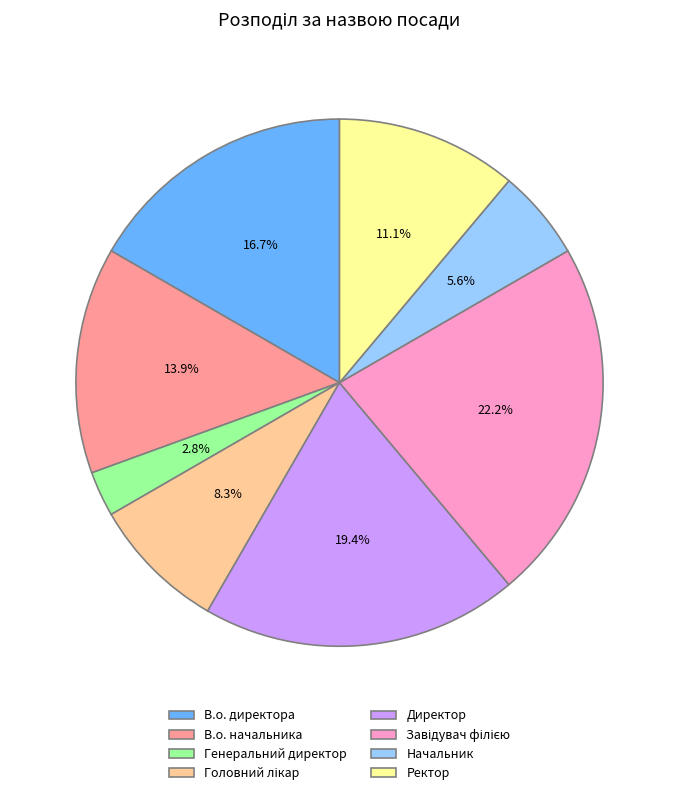

Is the sum of Директор and Начальник greater than half?

No